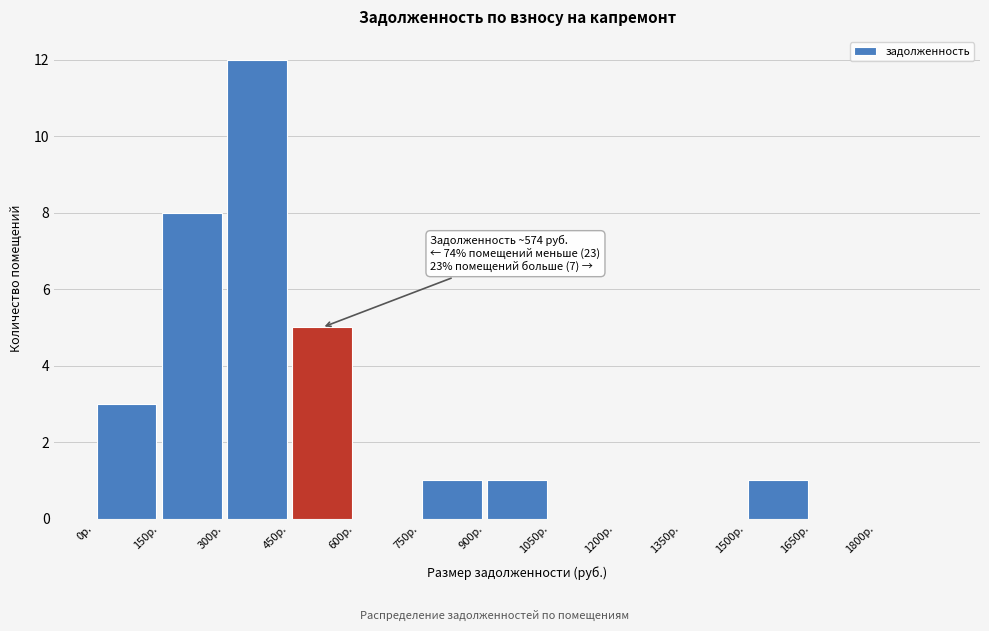

Which range on the x-axis has the tallest bar?

300 to 450